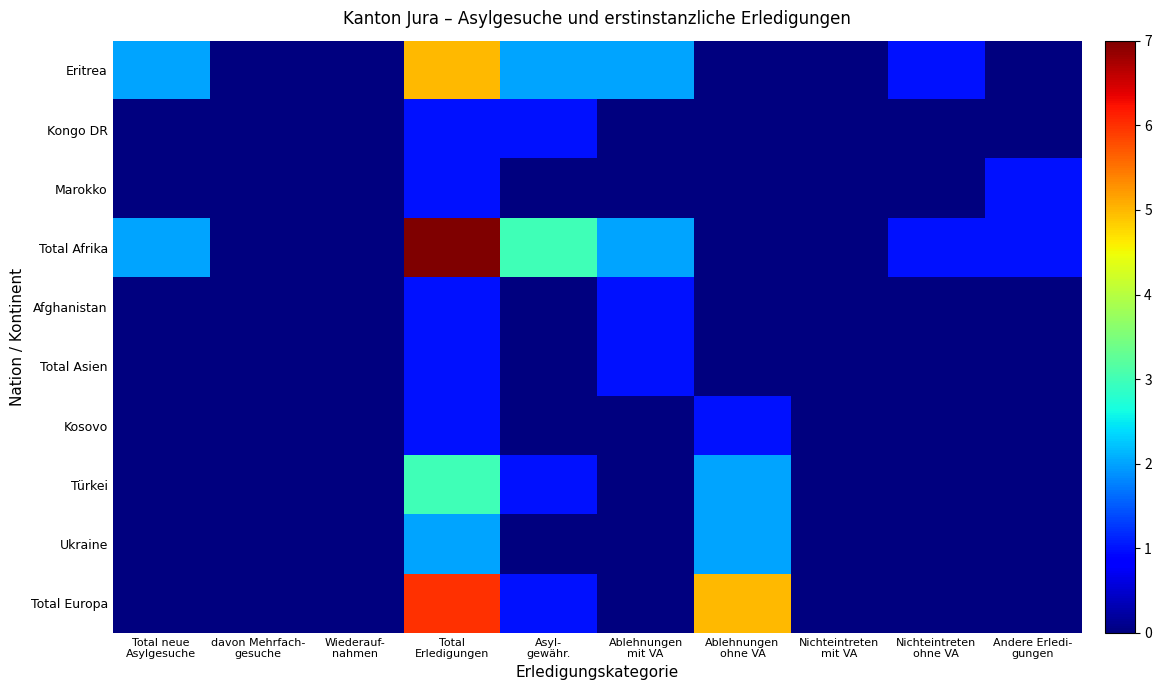

At Nichteintreten mit VA, list the series in order from largest to smallest.

Eritrea, Kongo DR, Marokko, Total Afrika, Afghanistan, Total Asien, Kosovo, Türkei, Ukraine, Total Europa